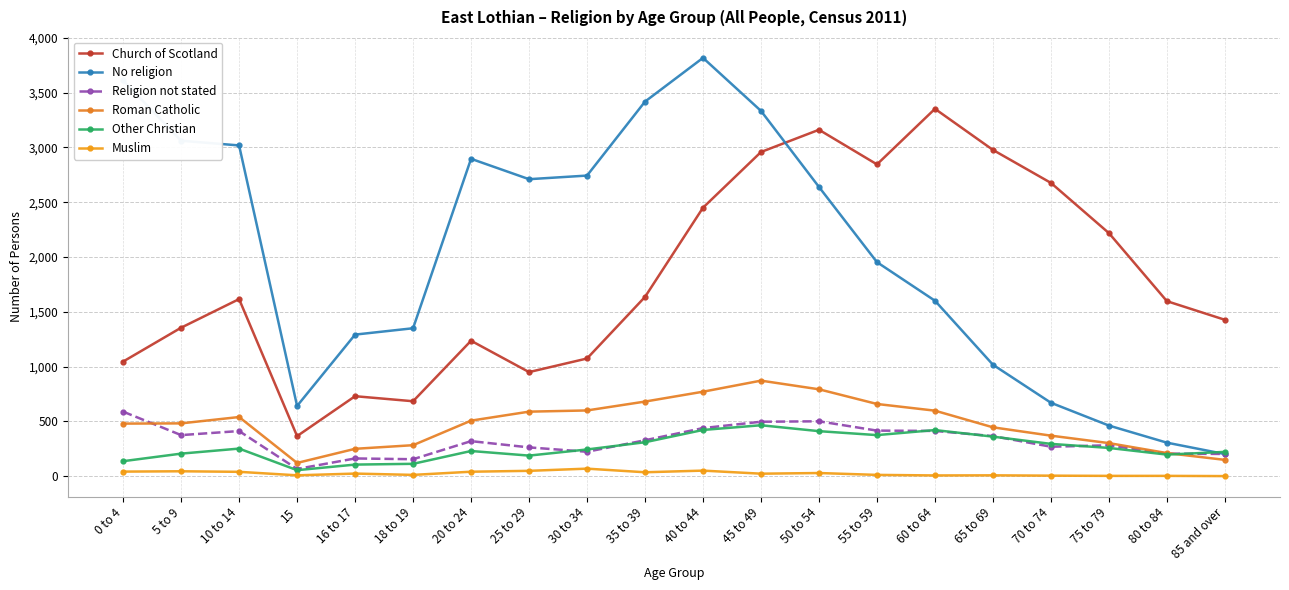

In Roman Catholic, how many points are higher than both neighbors (excluding endpoints)?

2